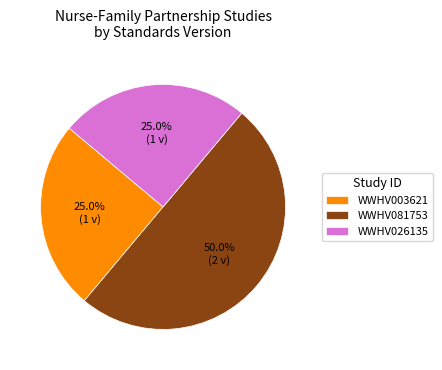

How many segments does this pie chart have?

3